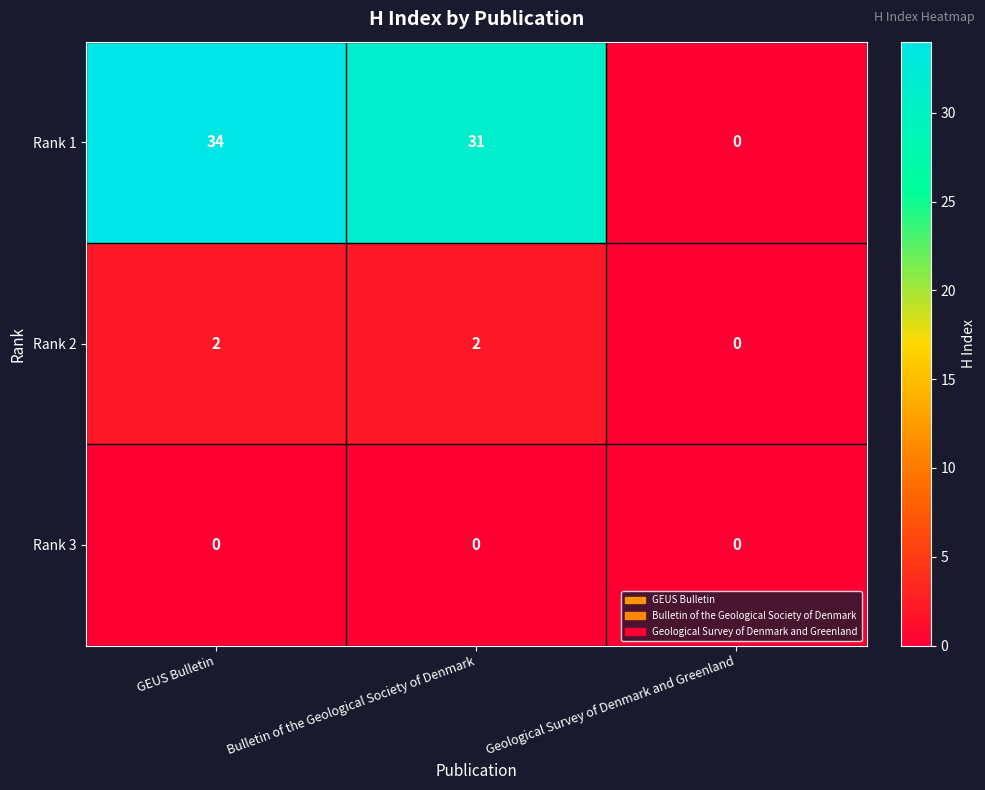

True or false: Rank 2 has a value of 1 at GEUS Bulletin.

False